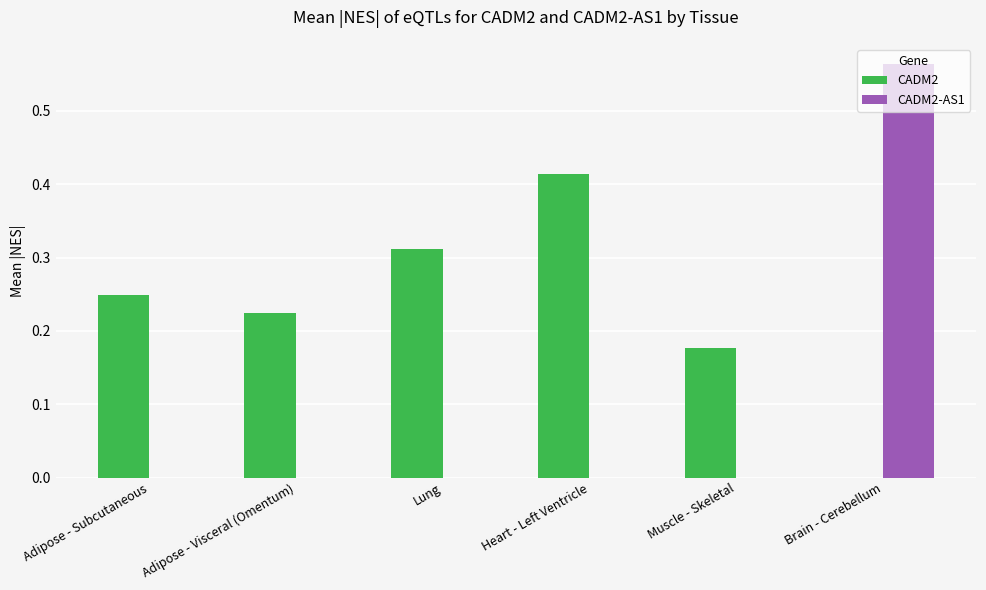

At which category is the sum across all series the highest?

Brain - Cerebellum